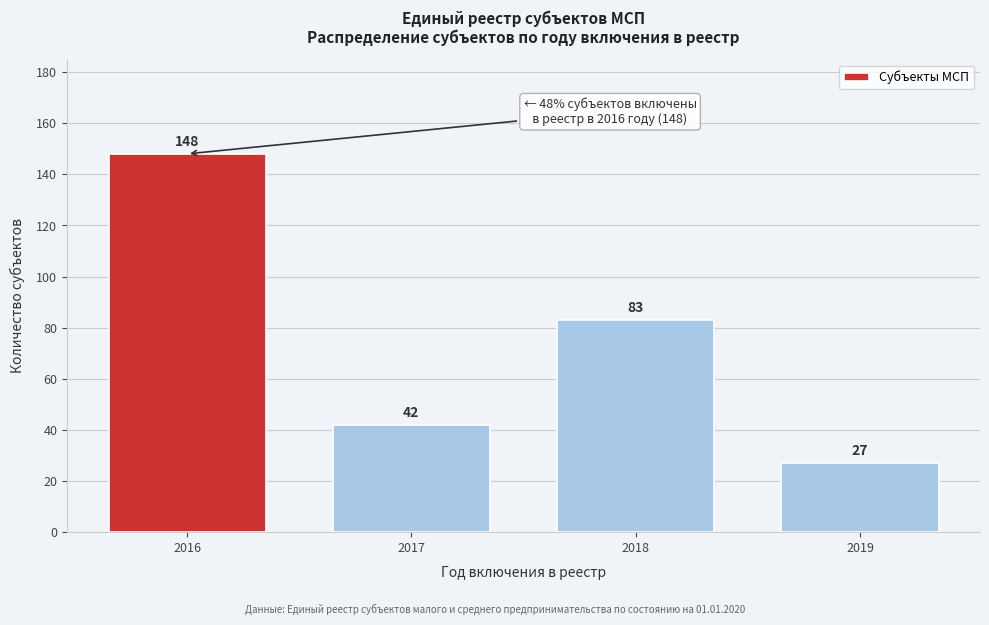

Reading left to right, what are all the values shown in this chart?

148	42	83	27